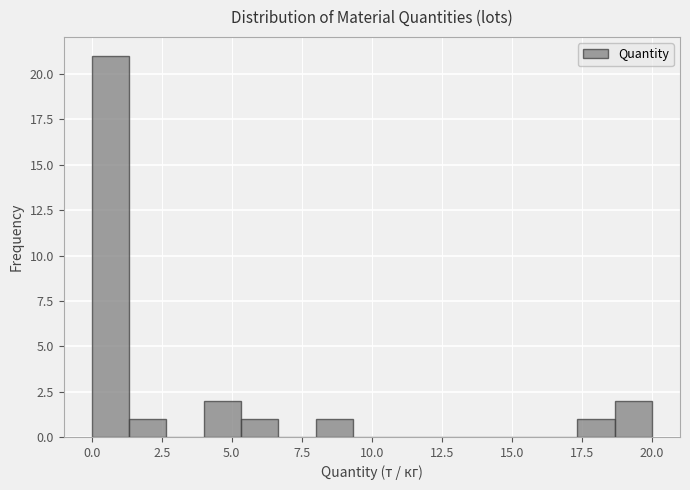

Around what value on the x-axis is the tallest bar? Give the approximate position of its centre, as read against the axis.

0.5